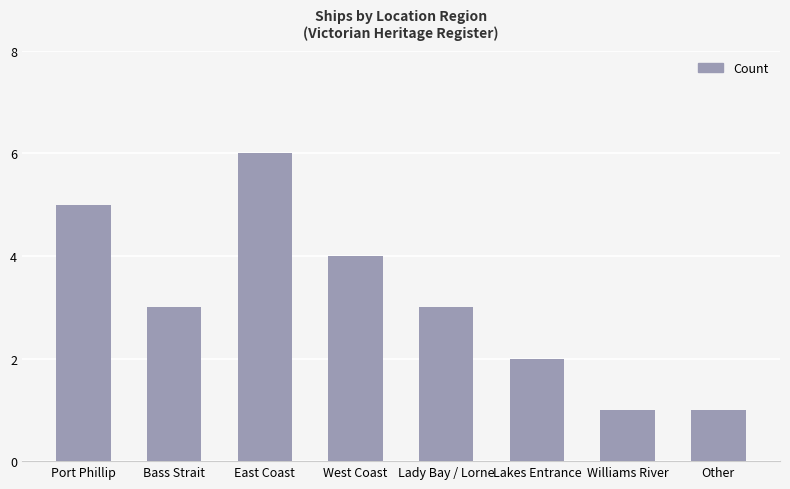

Which category has the highest value across all series?

East Coast